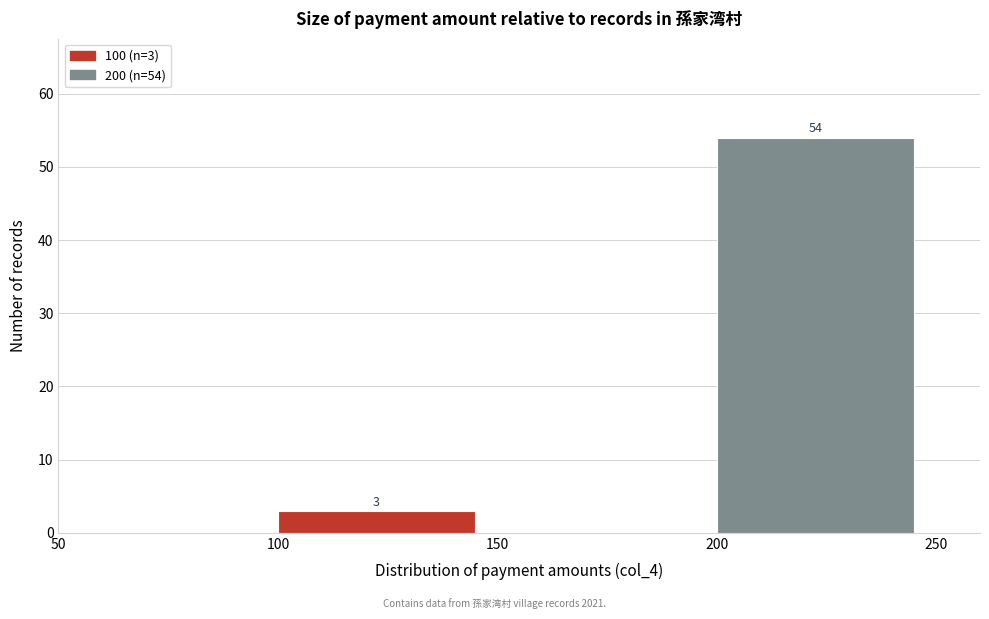

Over which range of the x-axis is the bar tallest?

200 to 250